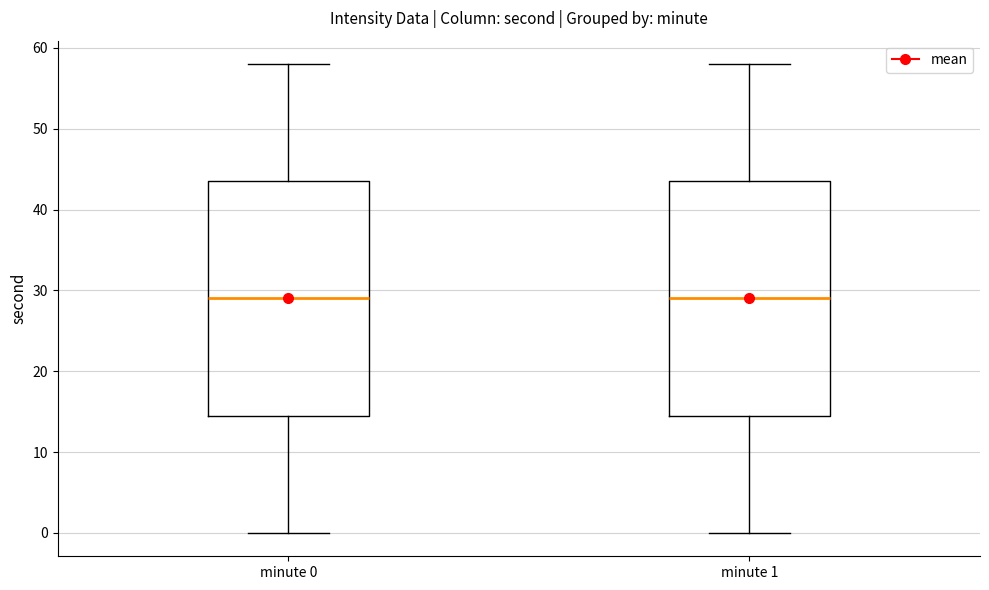

Where is the upper edge of the box for minute 0 on the y-axis? The values are not printed on the chart, so give them approximately, as read against the axis.

44